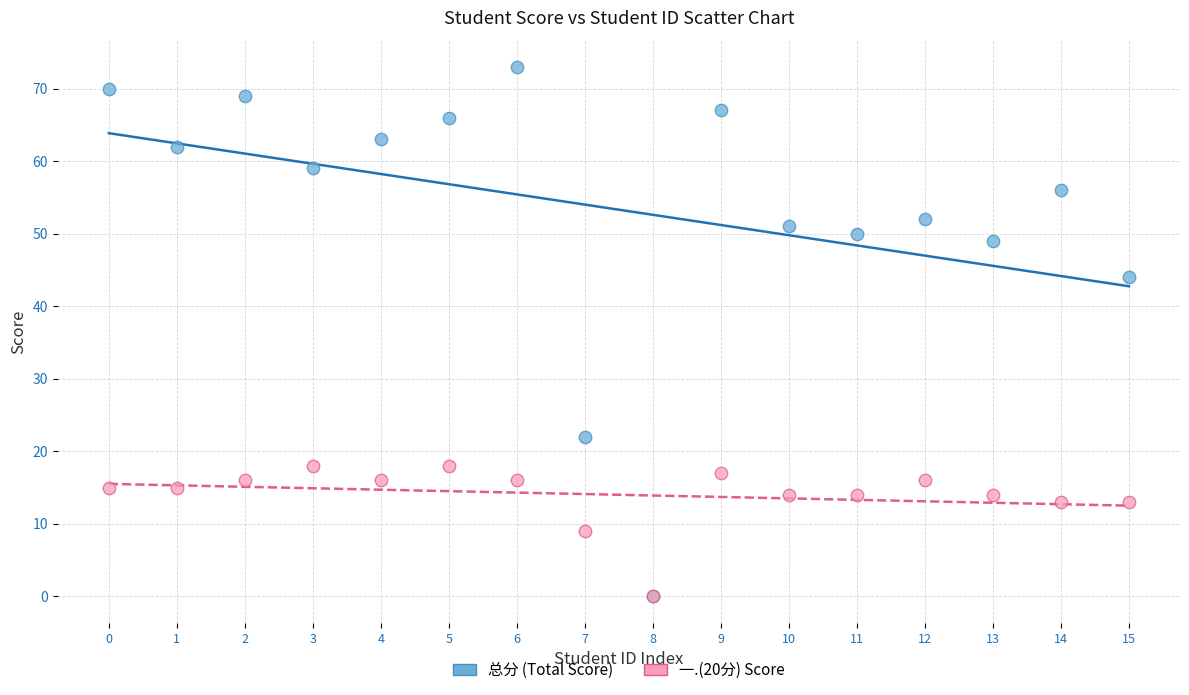

Which series has the widest spread of Y values?

总分 (Total Score)